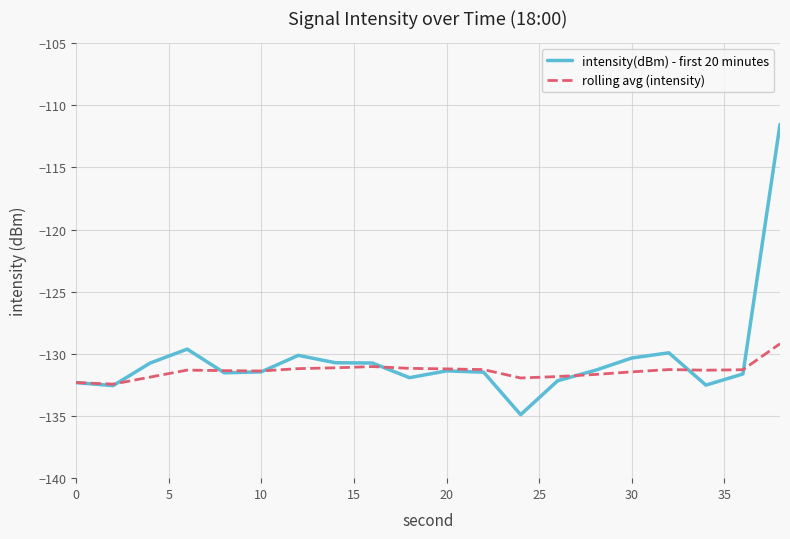

What is the maximum value shown in the chart?

-111.5